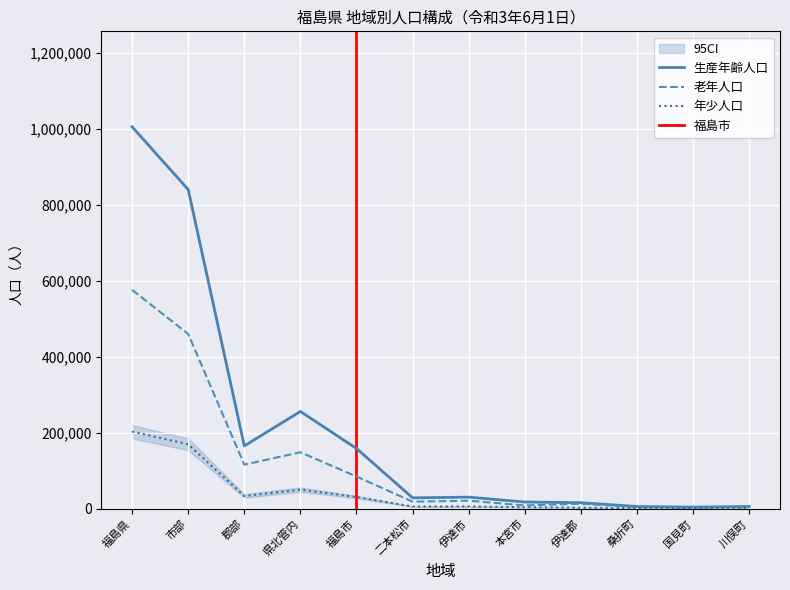

True or false: 年少人口(0-14歳) and 生産年齢人口(15-64歳) cross at least once.

False